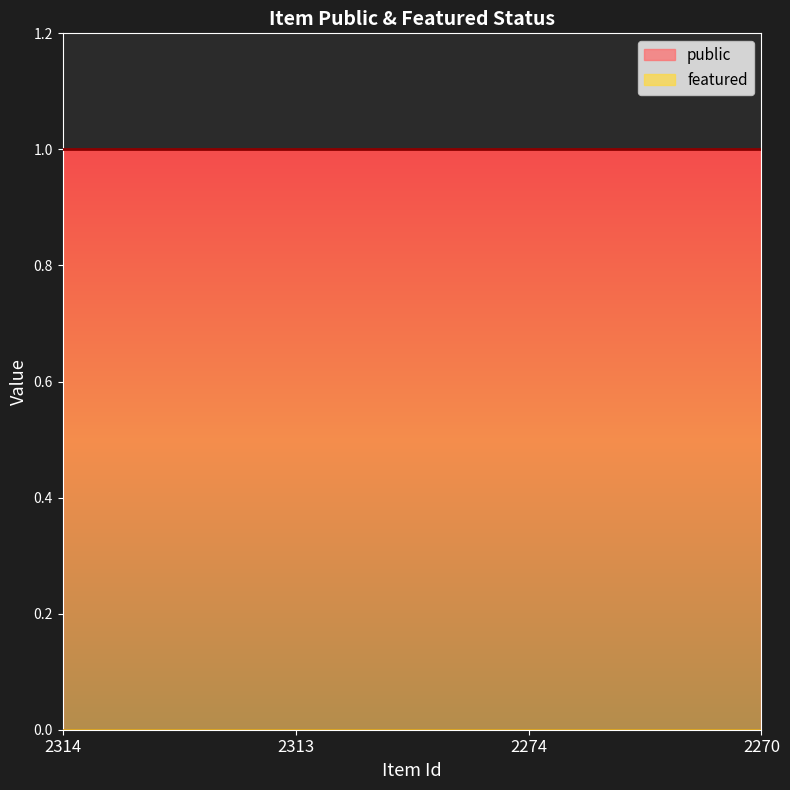

Reading right to left, transcribe all the data shown in this chart.

public: 1	1	1	1
featured: 0	0	0	0